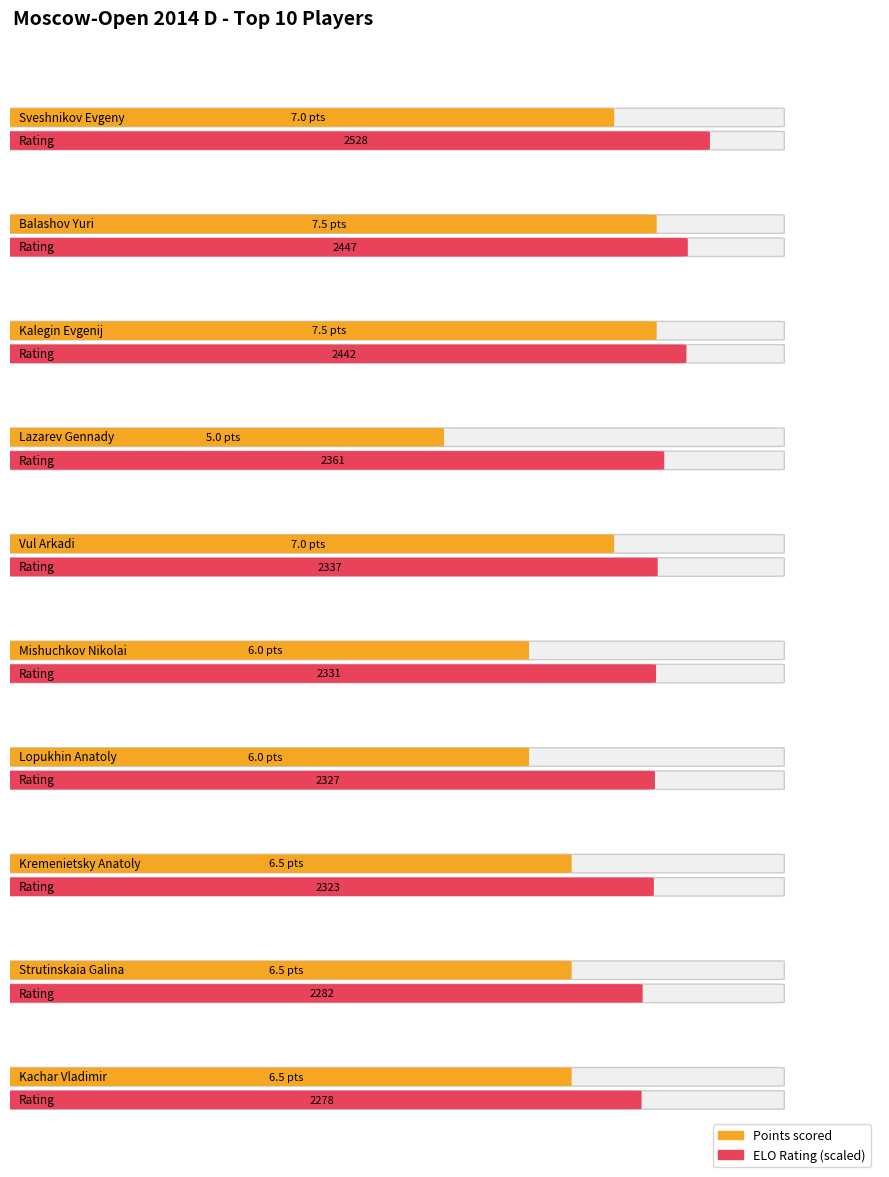

At how many categories does at least one series exceed 907?

10